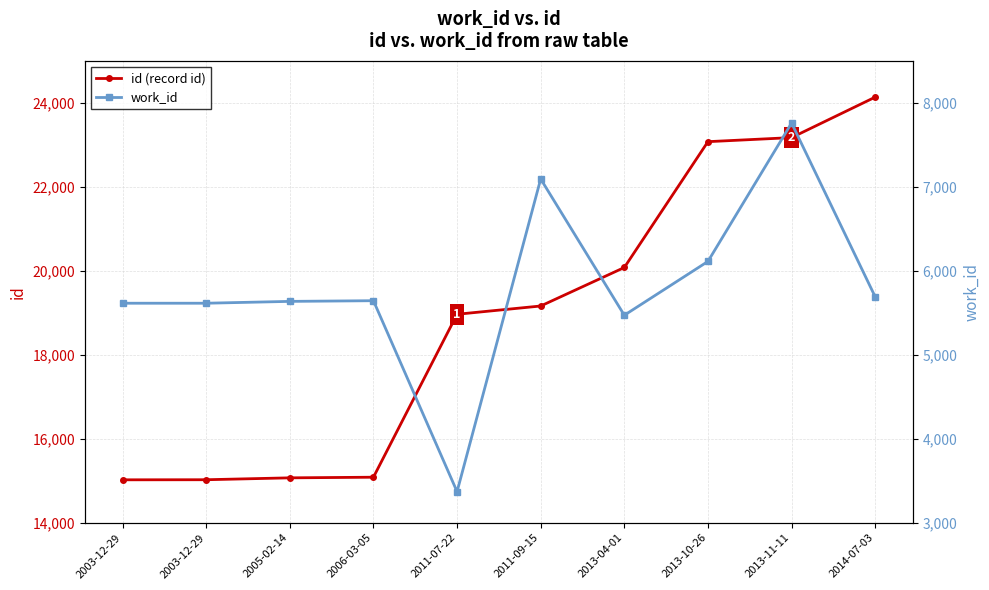

What are all the series names shown in the legend?

id (record id), work_id